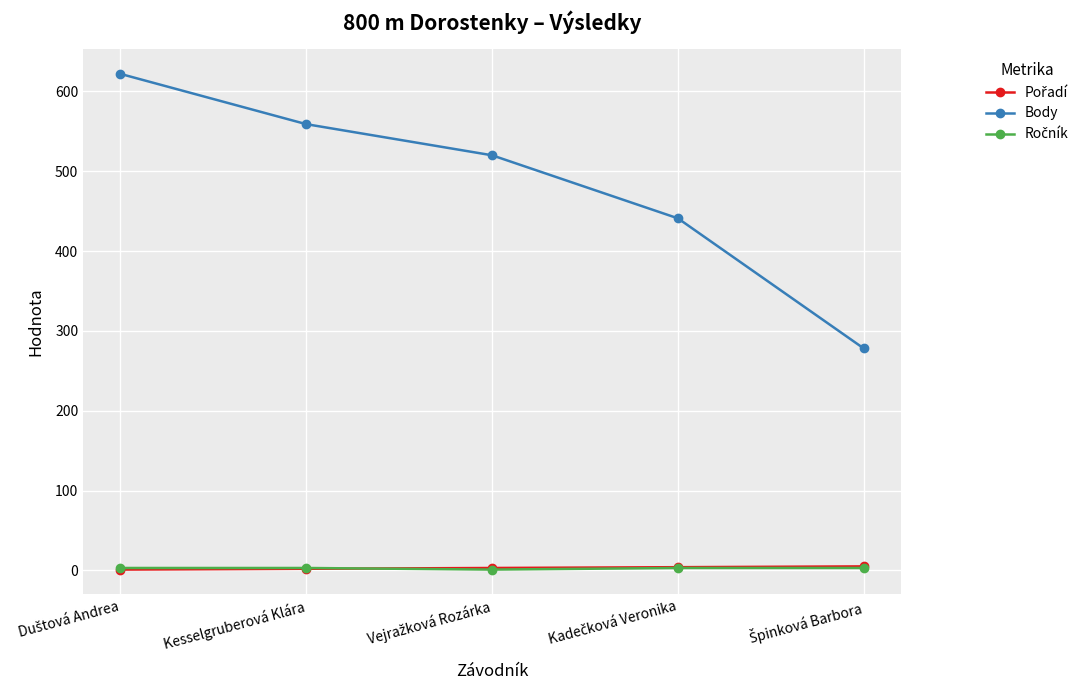

True or false: Body has more than 2 points higher than both neighbors.

False